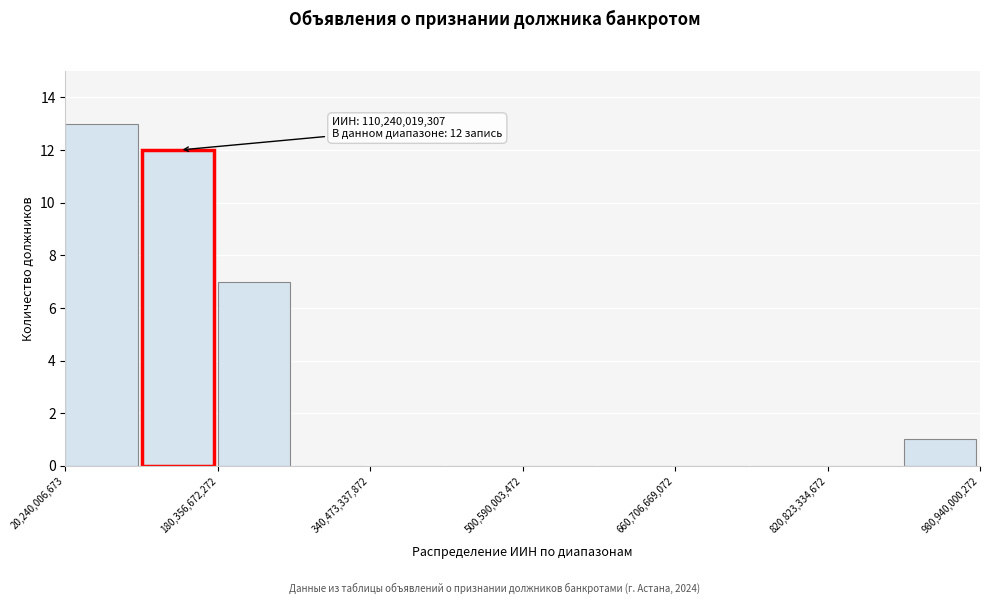

Over which range of the x-axis is the bar tallest?

20000000000 to 100000000000